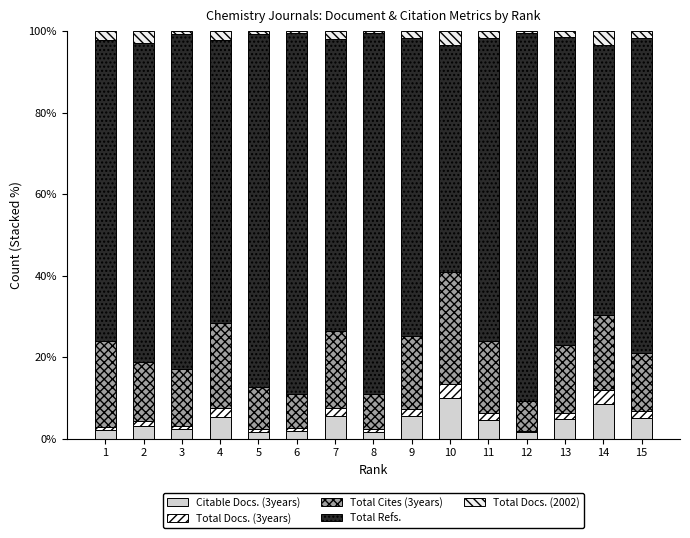

Are the bars horizontal?

No